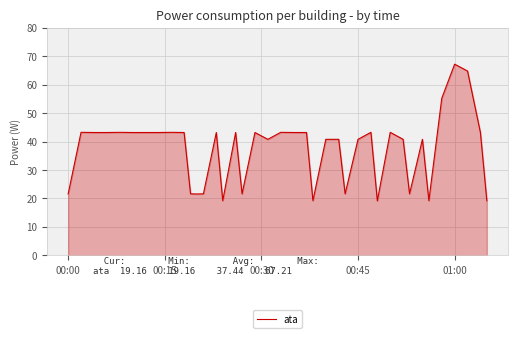

What is the minimum value shown in the chart?

19.2